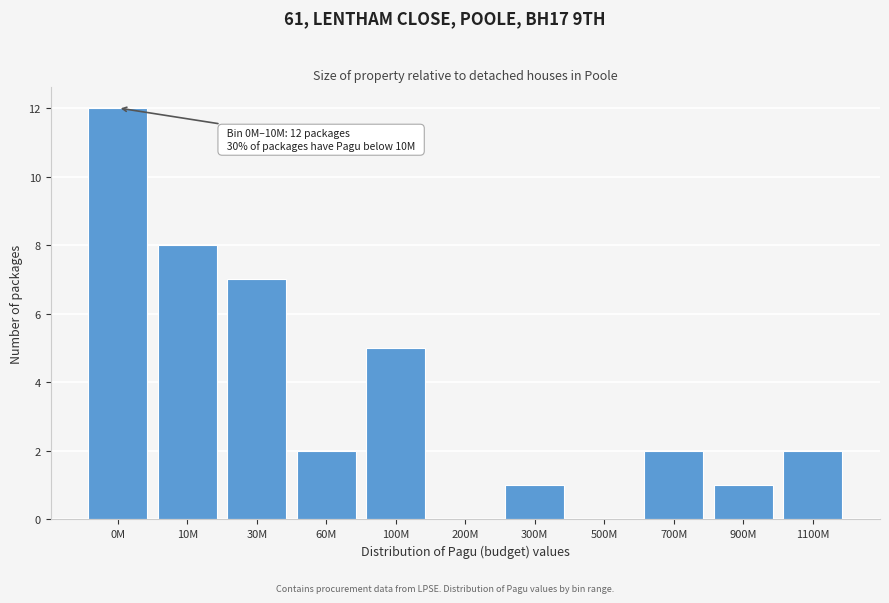

Reading right to left, what are all the values shown in this chart?

1100M=2	900M=1	700M=2	500M=0	300M=1	200M=0	100M=5	60M=2	30M=7	10M=8	0M=12